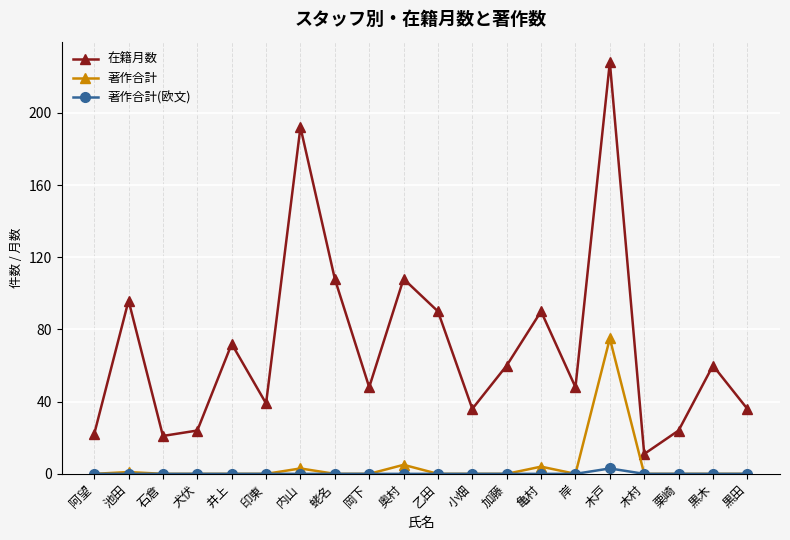

What is the maximum value for 著作合計?

75